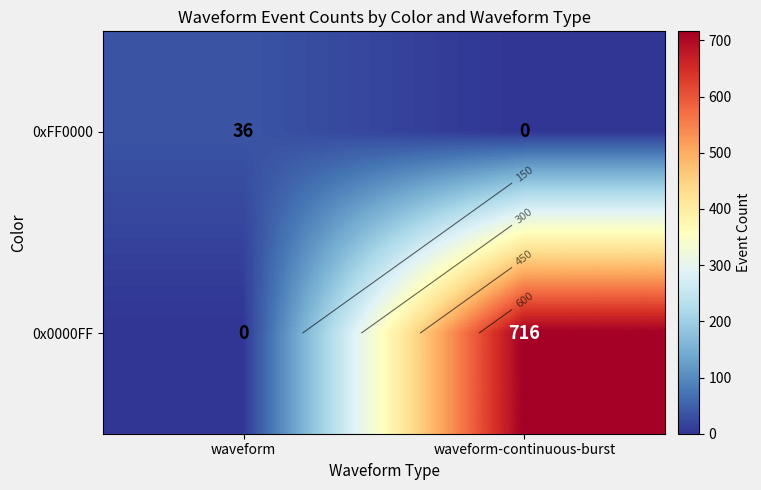

Count the number of categories in the chart.

2